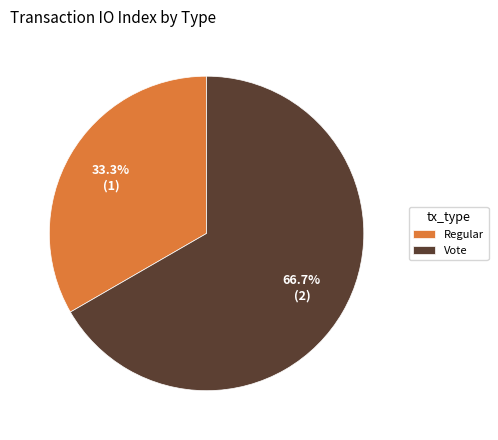

Which category has the biggest portion of the pie?

Vote